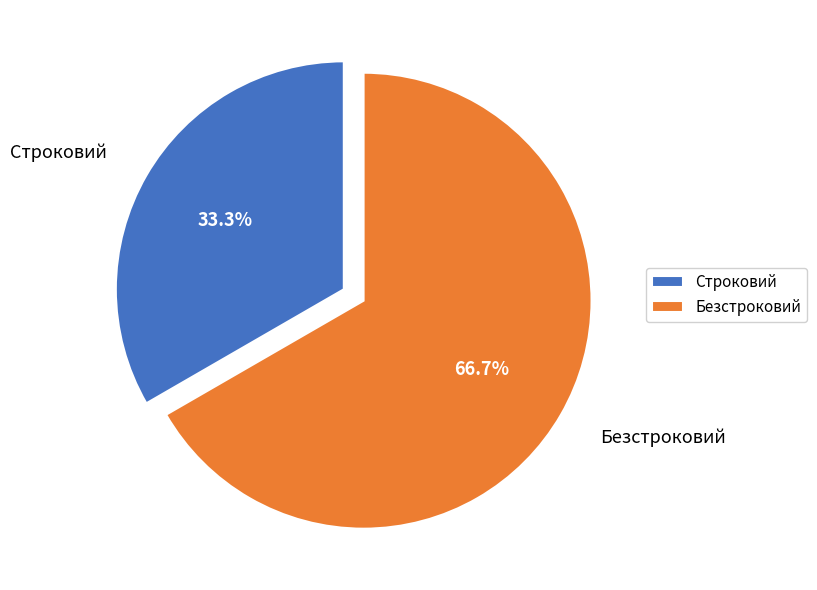

Approximately how many times larger is the value at Строковий compared to Безстроковий?

0.5